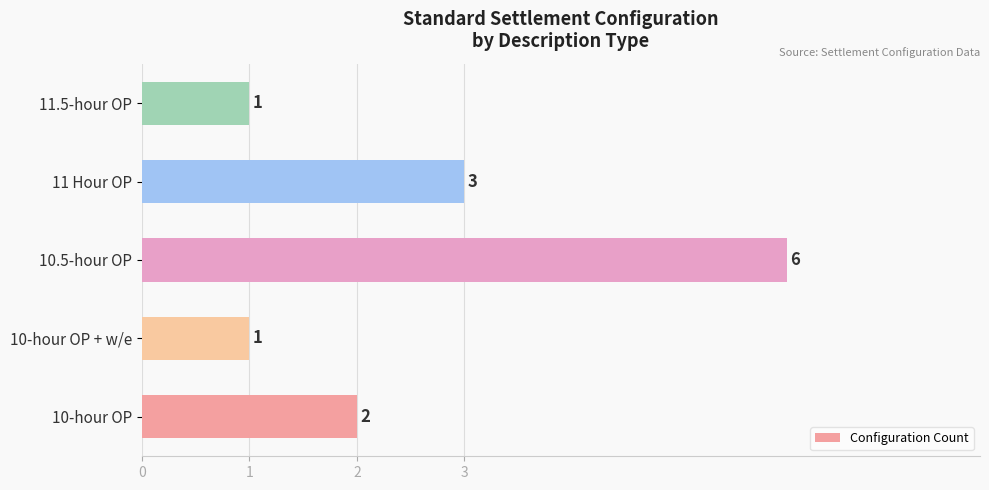

Does the chart contain stacked bars?

No